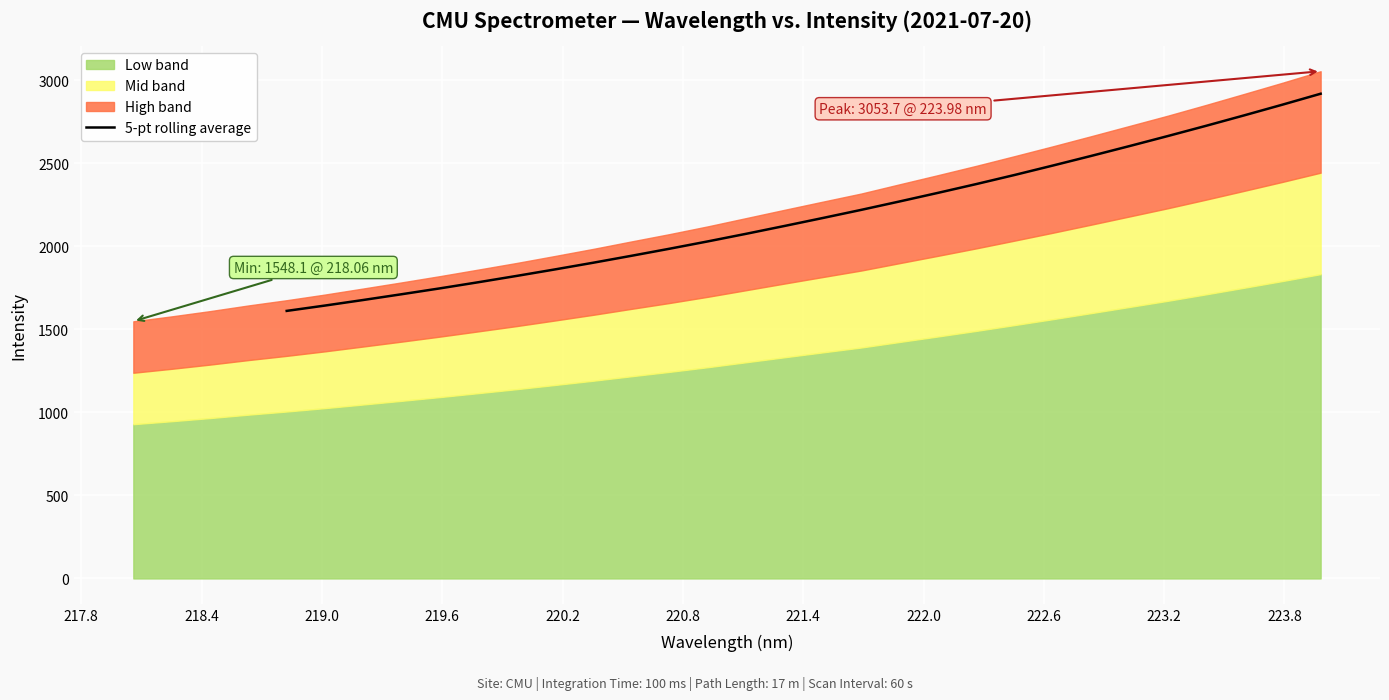

What is the highest value of the 5-pt rolling average series?

2918.2